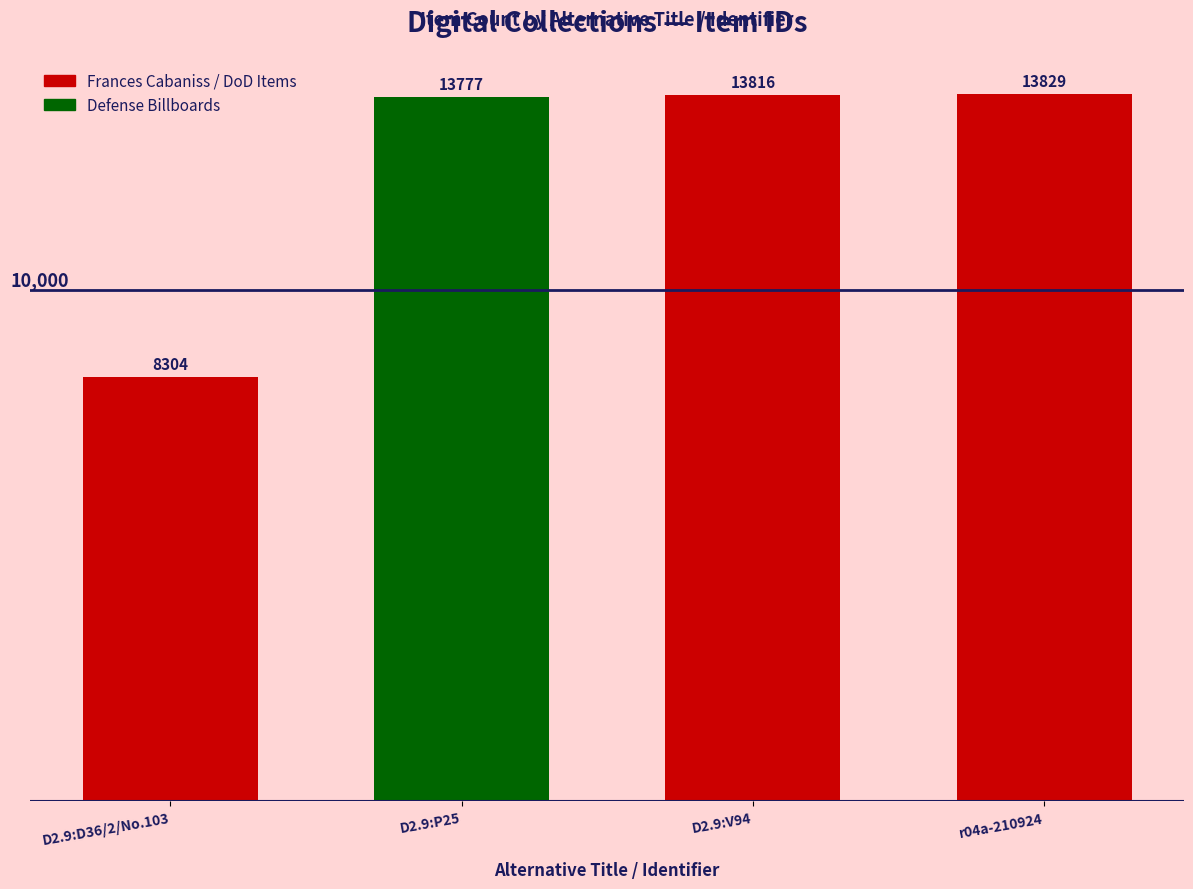

What is the sum of the values at D2.9:D36/2/No.103 and r04a-210924?

22133